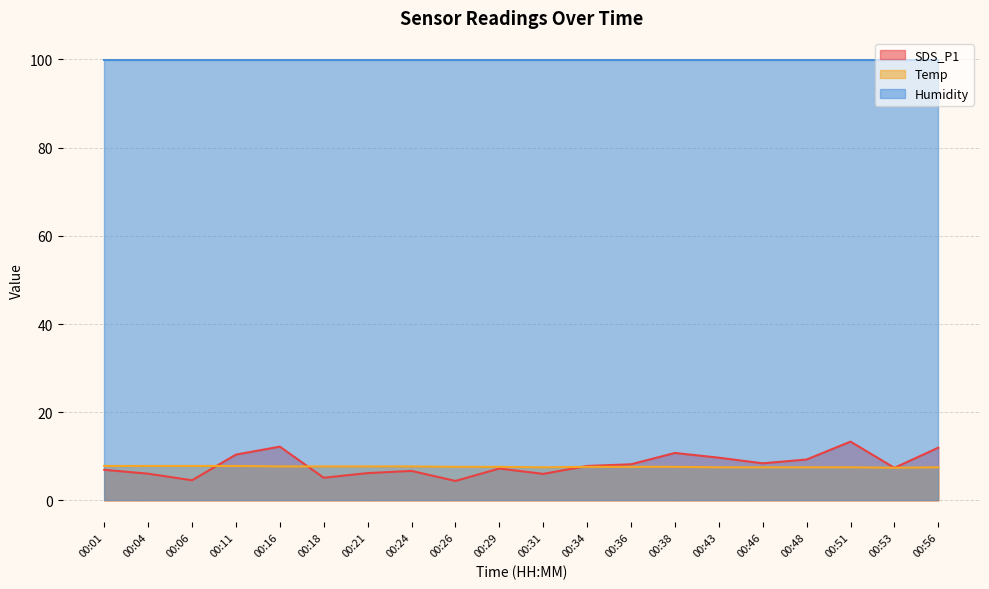

Which series has the widest spread of values?

SDS_P1